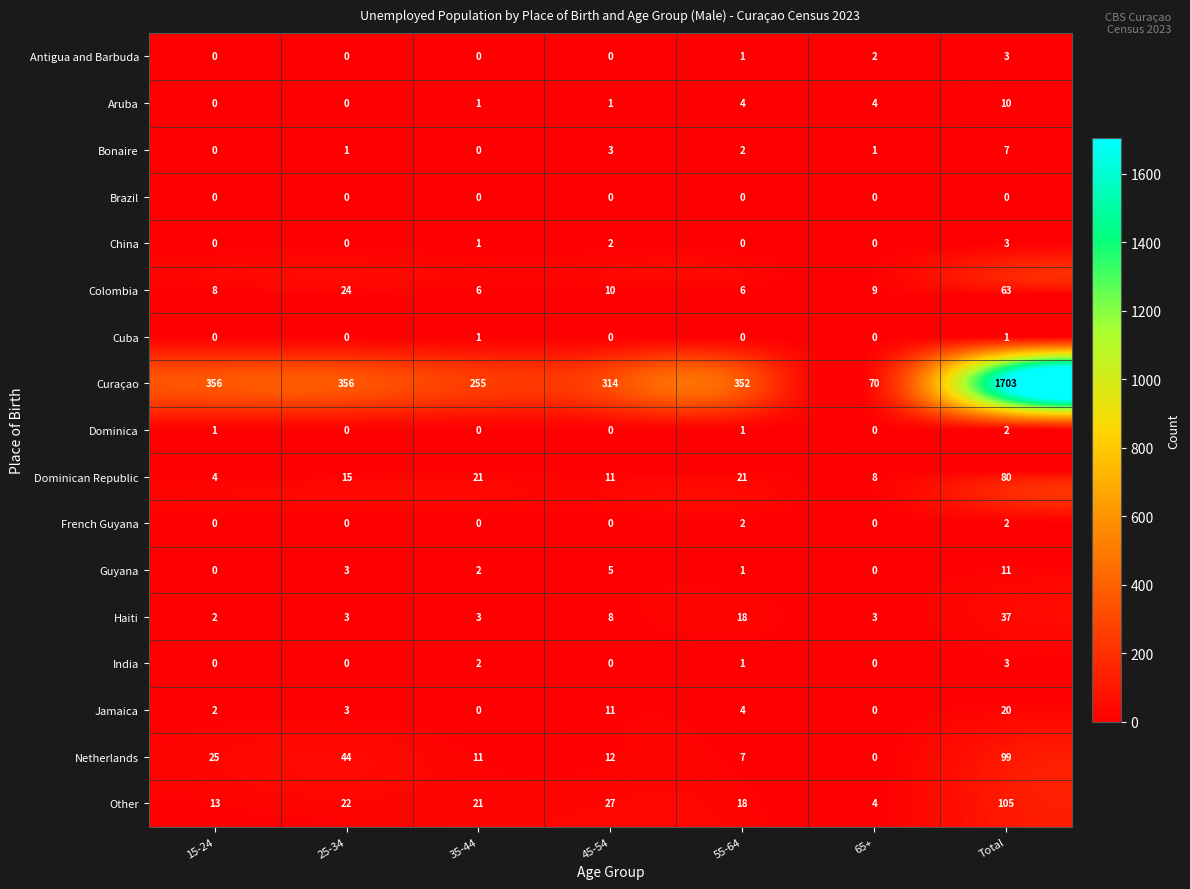

What is the difference between the highest and lowest values at 65+?

70